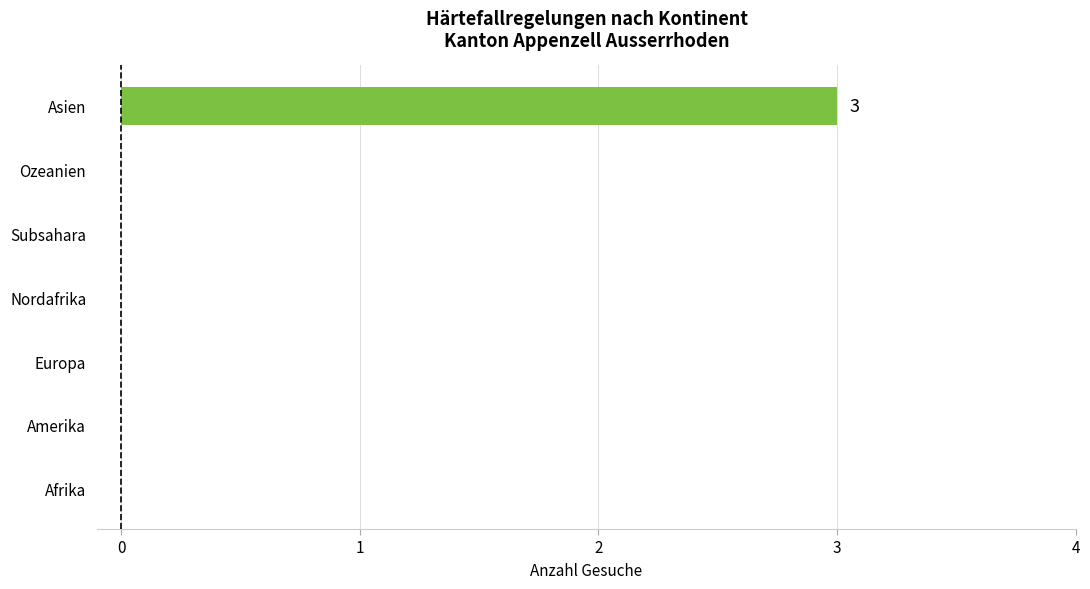

The value at Subsahara is 1. True or false?

False